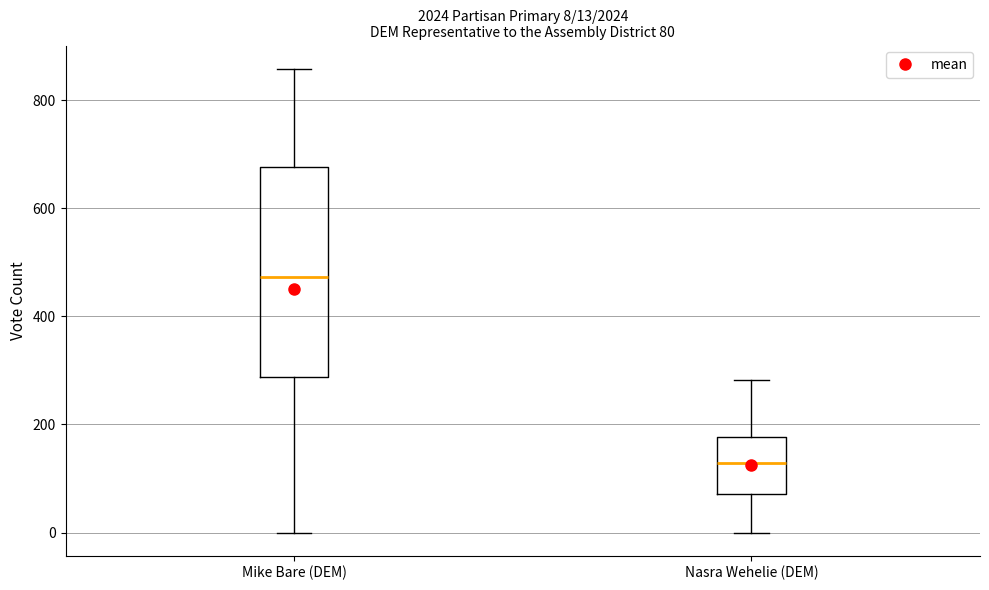

Which box has the highest median line?

Mike Bare (DEM)